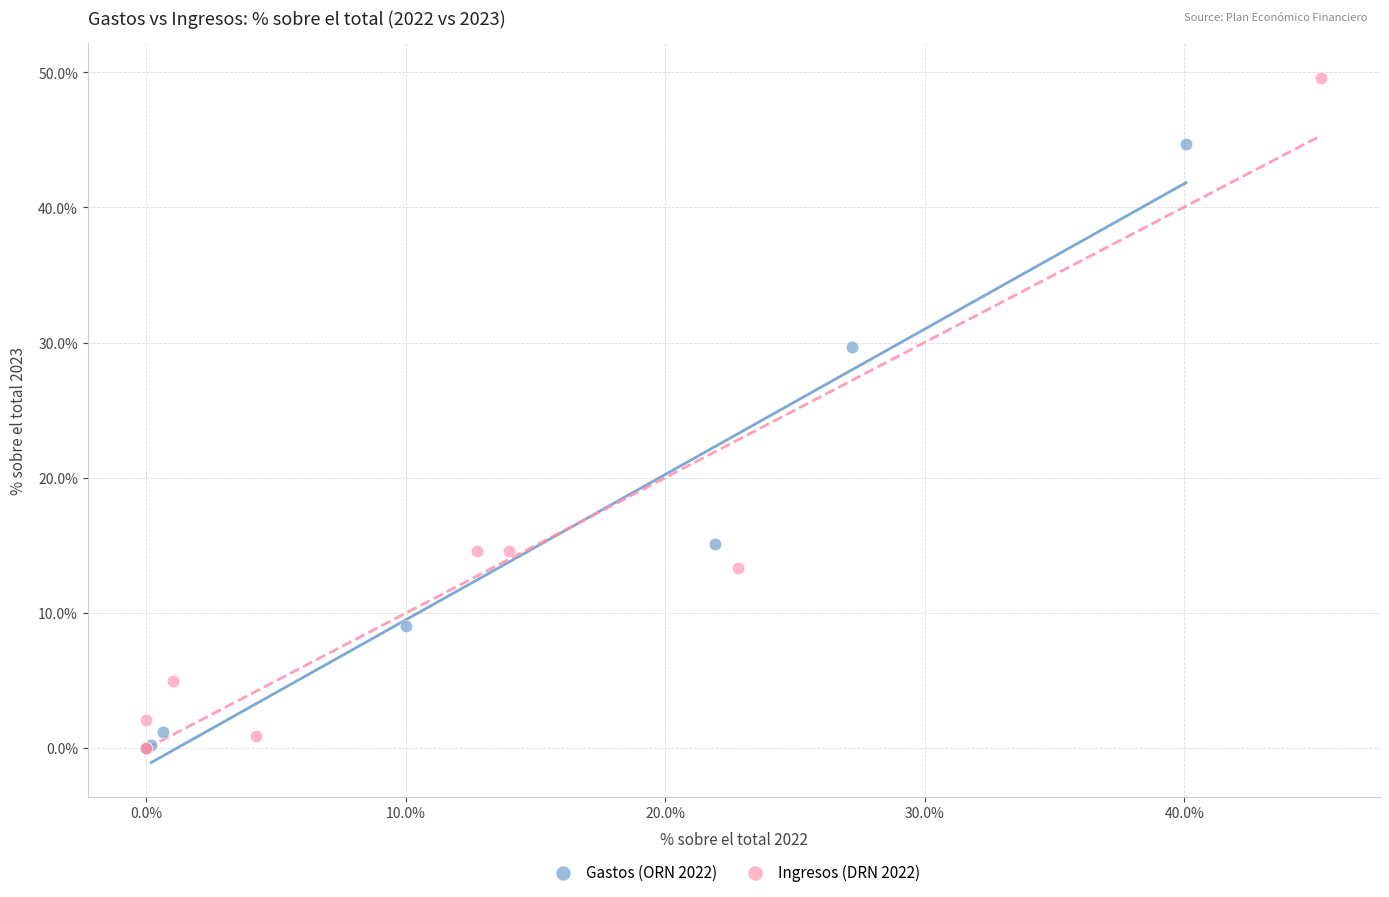

What are all the series names shown in the legend?

Gastos (ORN 2022), Ingresos (DRN 2022)